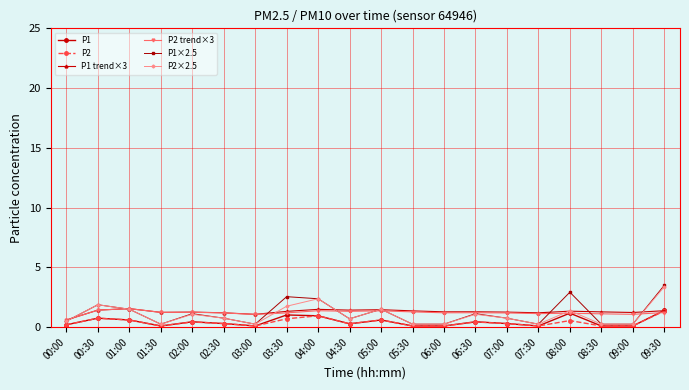

The P1 trend×3 series shows 1.4 at 04:30. True or false?

True